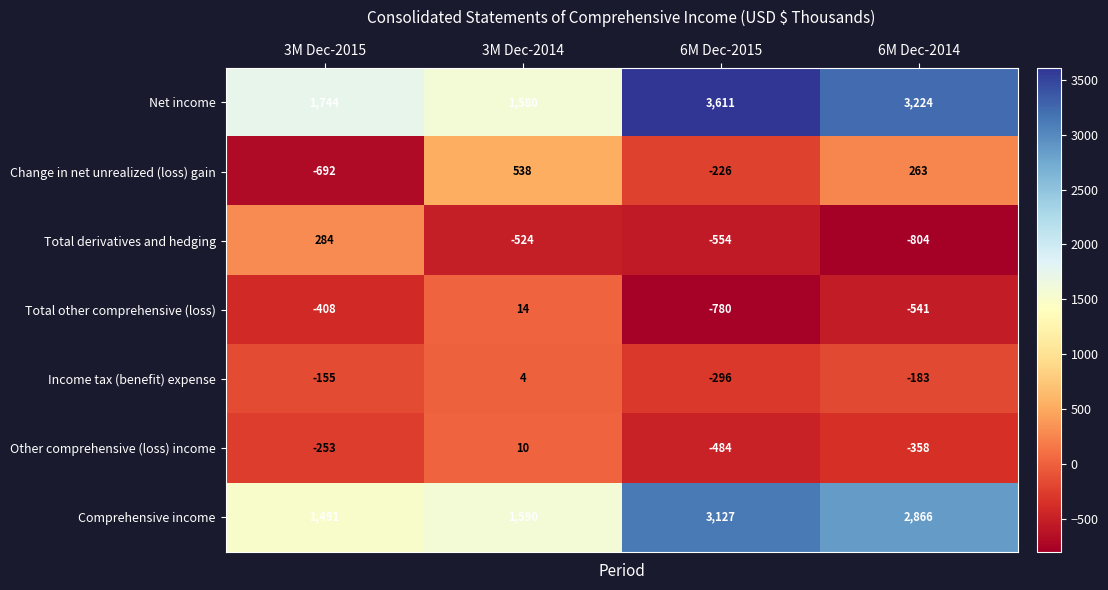

Reading left to right, transcribe all the data shown in this chart.

Net income: 1744	1580	3611	3224
Change in net unrealized (loss) gain: -692	538	-226	263
Total derivatives and hedging: 284	-524	-554	-804
Total other comprehensive (loss): -408	14	-780	-541
Income tax (benefit) expense: -155	4	-296	-183
Other comprehensive (loss) income: -253	10	-484	-358
Comprehensive income: 1491	1590	3127	2866